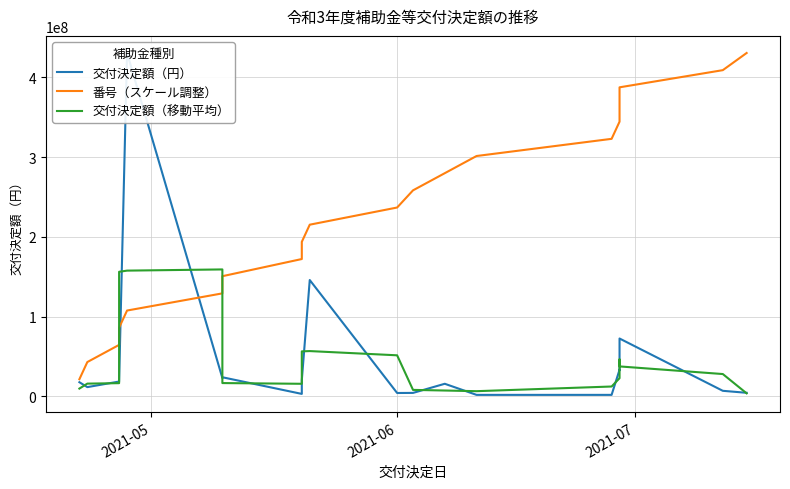

True or false: 交付決定額（円） and 番号（スケール調整） intersect in this chart.

True